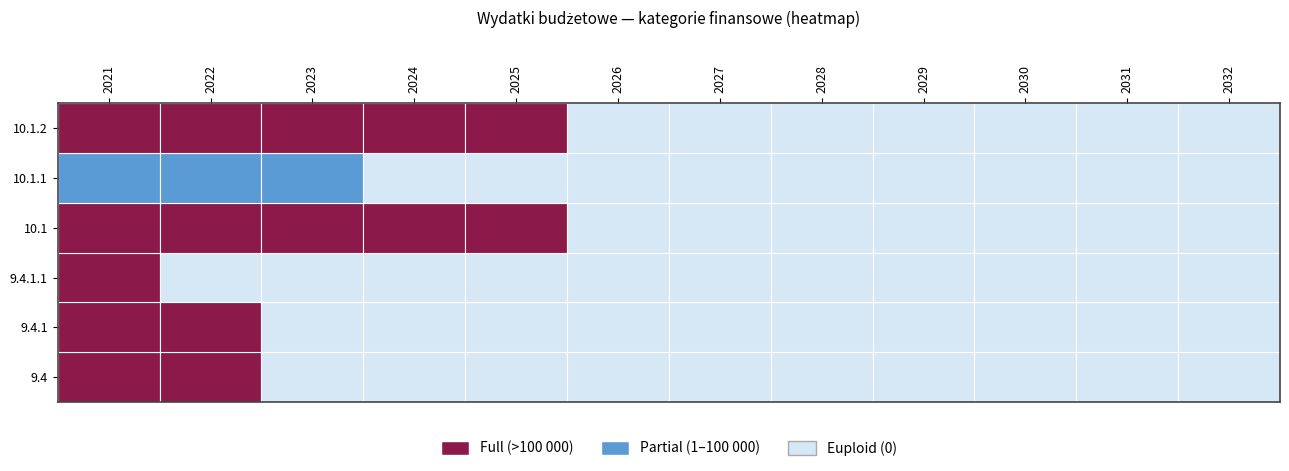

List the series in order of their peak value, highest first.

10.1, 10.1.2, 9.4, 9.4.1, 9.4.1.1, 10.1.1